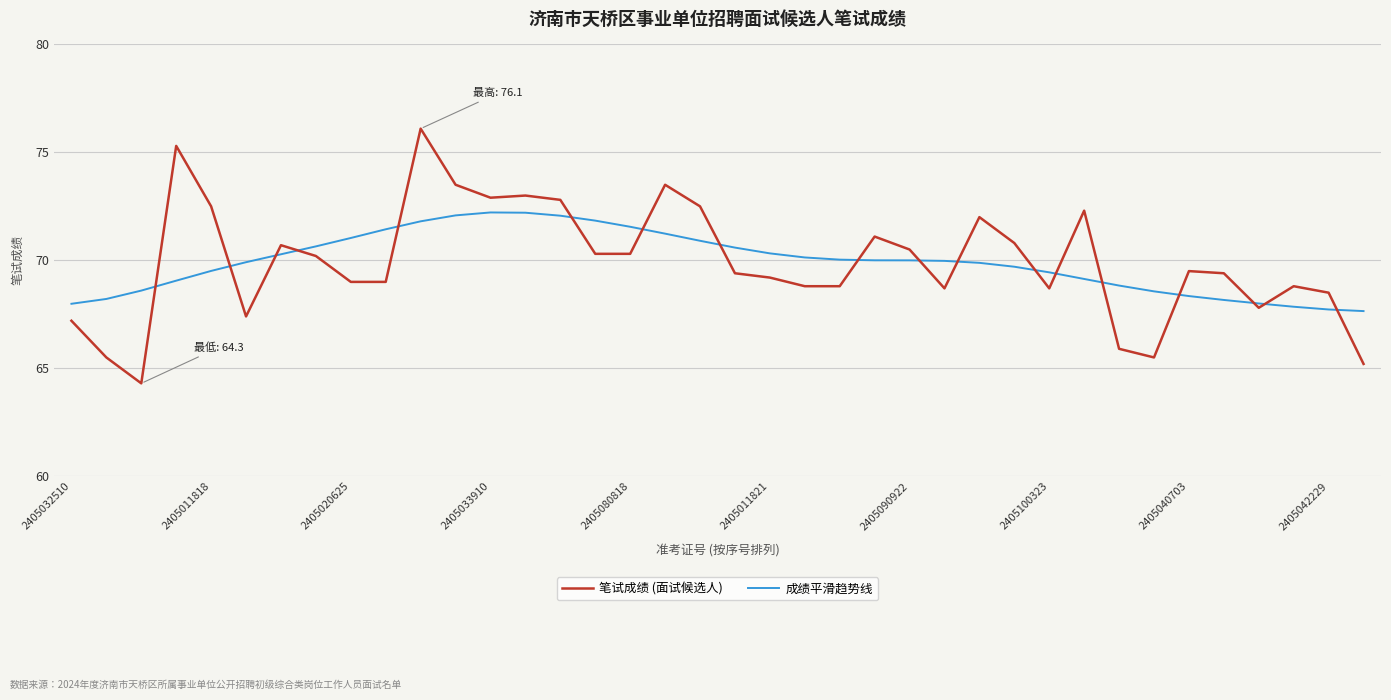

Which series has the largest range (max minus min)?

笔试成绩 (面试候选人)